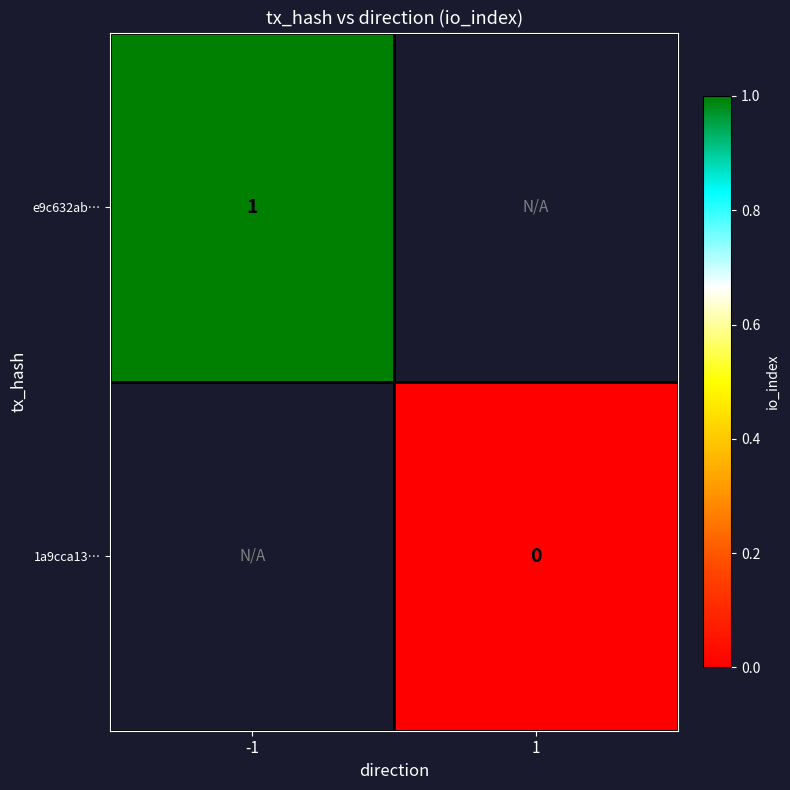

How many series are shown in this chart?

2